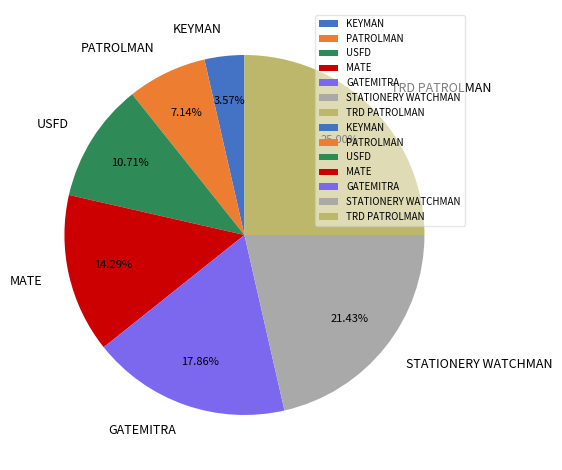

What is the largest slice in the pie chart?

TRD PATROLMAN